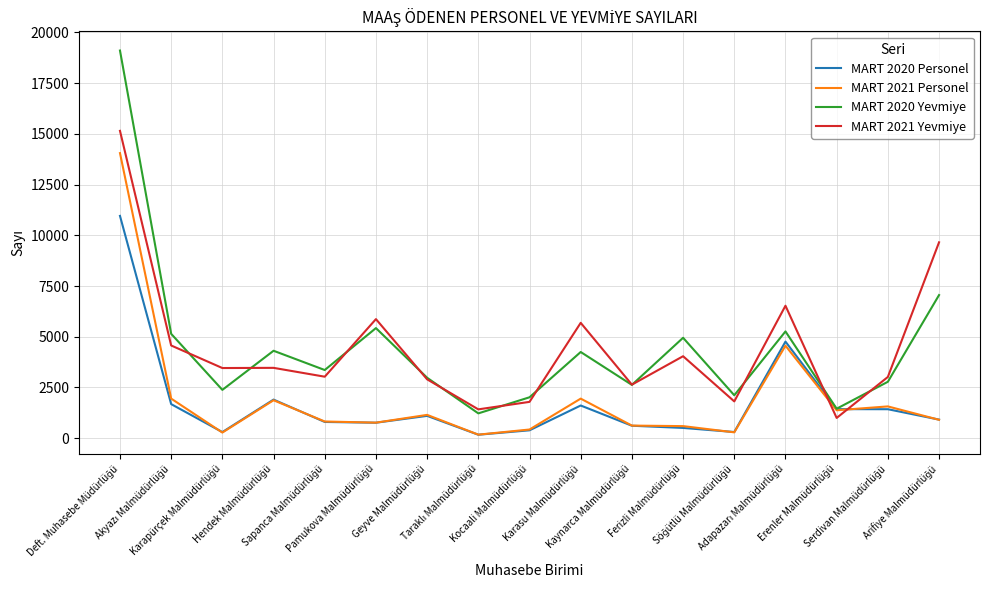

How many interior local valleys does the MART 2020 Yevmiye series have?

6